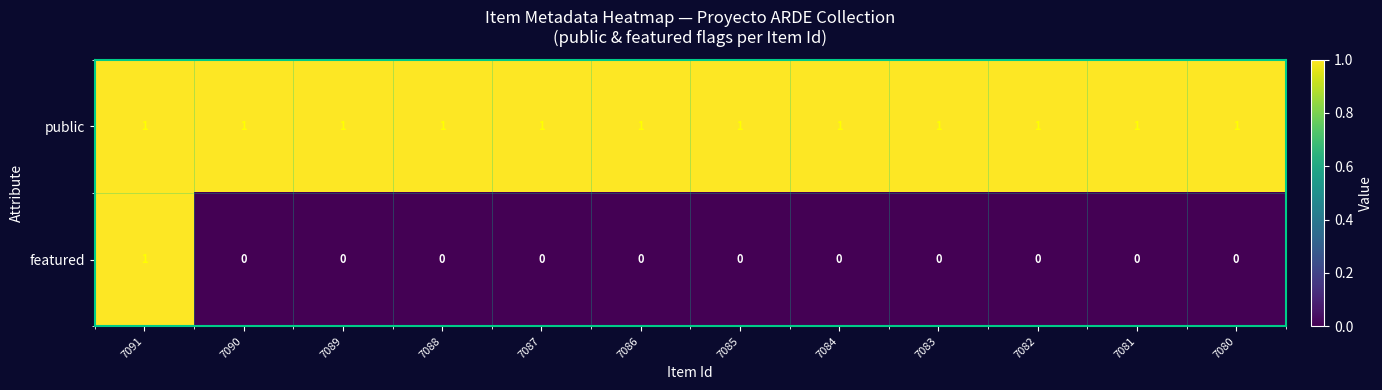

Reading left to right, list all the values displayed in this chart.

public: 1	1	1	1	1	1	1	1	1	1	1	1
featured: 1	0	0	0	0	0	0	0	0	0	0	0